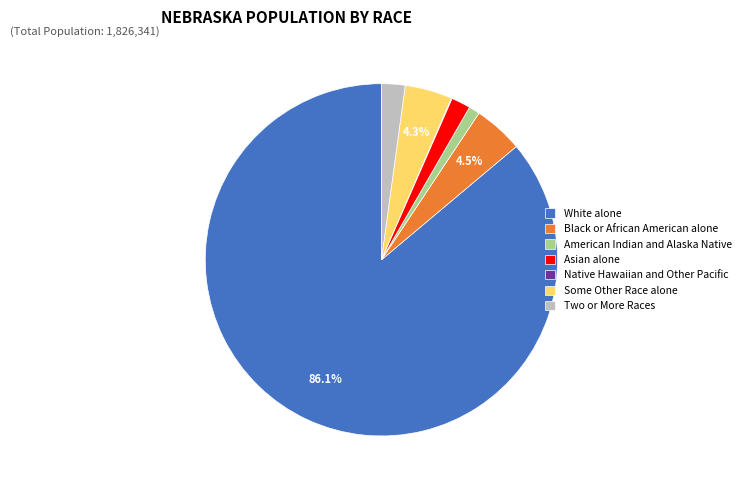

What percentage is NOT represented by Black or African American alone?

95.5%